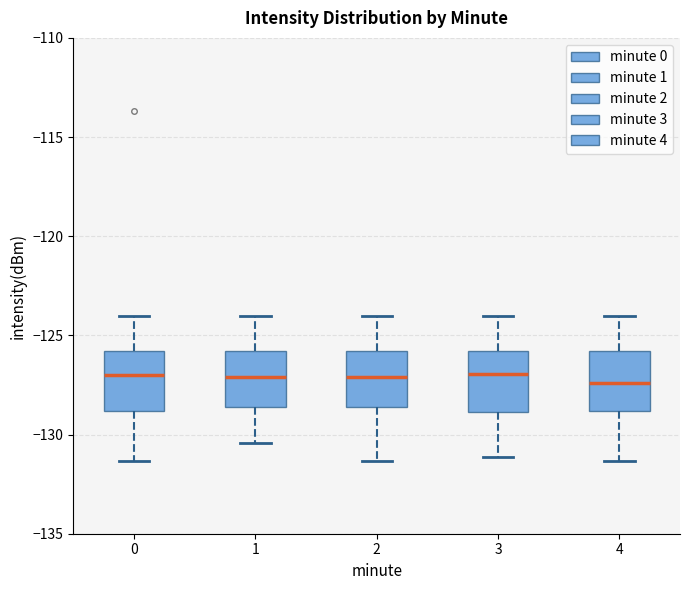

Reading left to right, transcribe this box plot: for each box, give where its median line is, the range the box spans, and where its two whiskers end, as read against the y-axis. The values are not printed on the chart, so give them approximately, as read against the axis.

0: median -127.0, box -129.0 to -126.0, whiskers -131.5 to -124.0
1: median -127.0, box -128.5 to -126.0, whiskers -130.5 to -124.0
2: median -127.0, box -128.5 to -126.0, whiskers -131.5 to -124.0
3: median -127.0, box -129.0 to -126.0, whiskers -131.0 to -124.0
4: median -127.5, box -129.0 to -126.0, whiskers -131.5 to -124.0